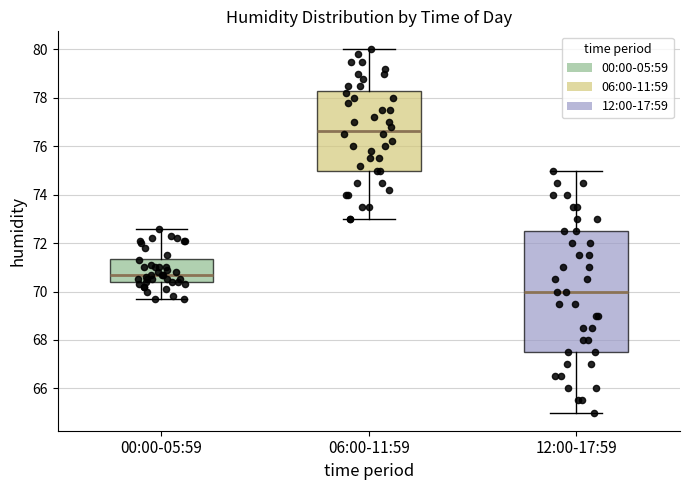

Reading left to right, transcribe this box plot: for each box, give where its median line is, the range the box spans, and where its two whiskers end, as read against the y-axis. The values are not printed on the chart, so give them approximately, as read against the axis.

00:00-05:59: median 70.8, box 70.4 to 71.4, whiskers 69.8 to 72.6
06:00-11:59: median 76.6, box 75.0 to 78.2, whiskers 73.0 to 80.0
12:00-17:59: median 70.0, box 67.6 to 72.6, whiskers 65.0 to 75.0